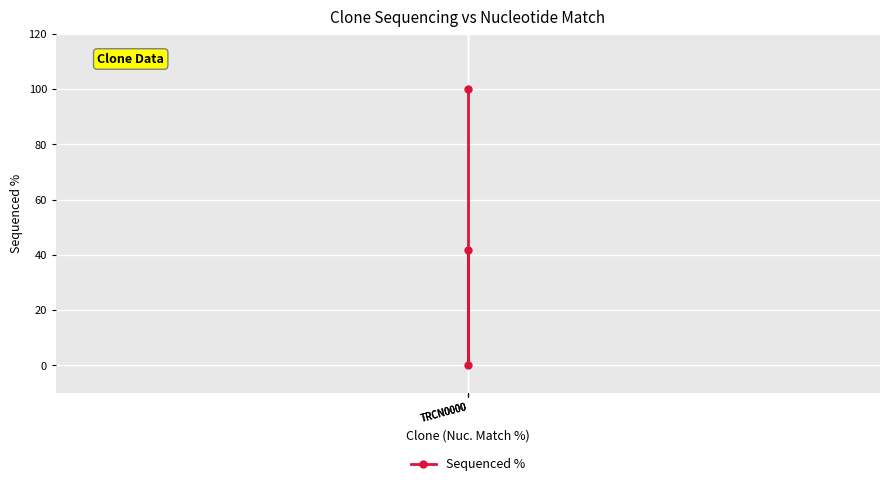

What value does the data have at TRCN0000?

41.9